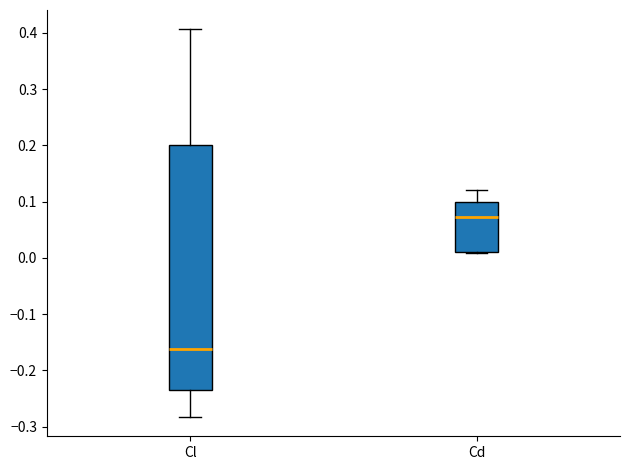

Reading left to right, transcribe this box plot: for each box, give where its median line is, the range the box spans, and where its two whiskers end, as read against the y-axis. The values are not printed on the chart, so give them approximately, as read against the axis.

Cl: median -0.16, box -0.23 to 0.20, whiskers -0.28 to 0.41
Cd: median 0.07, box 0.01 to 0.10, whiskers 0.01 to 0.12